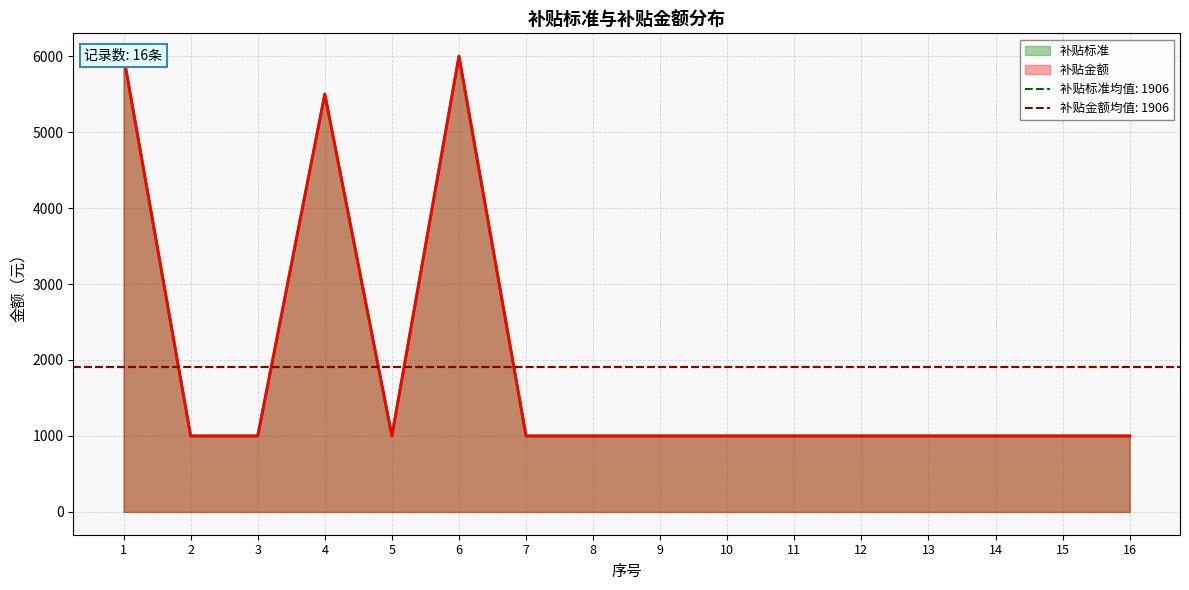

True or false: 补贴标准 and 补贴金额 intersect in this chart.

False